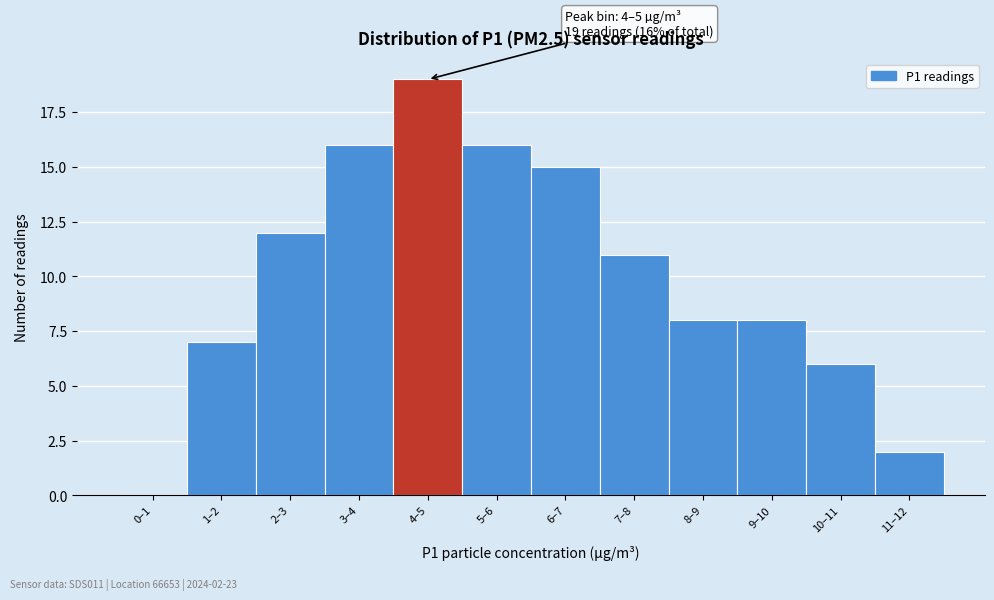

Reading left to right, list all the values displayed in this chart.

0–1=0	1–2=7	2–3=12	3–4=16	4–5=19	5–6=16	6–7=15	7–8=11	8–9=8	9–10=8	10–11=6	11–12=2